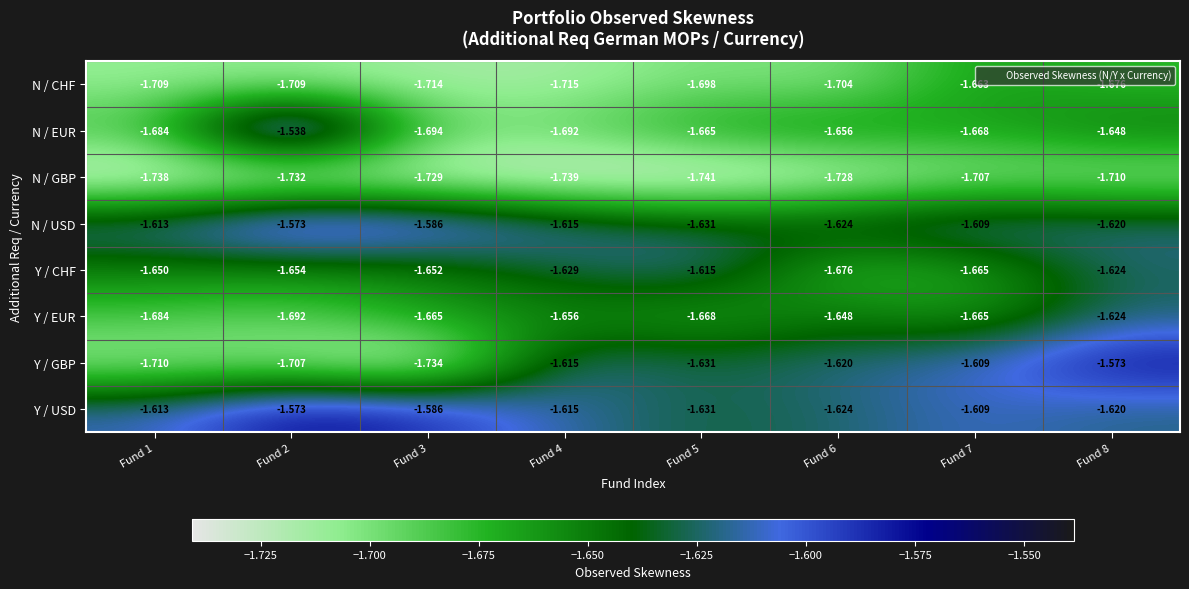

What is the spread (max minus min) of values at Fund 5?

0.1